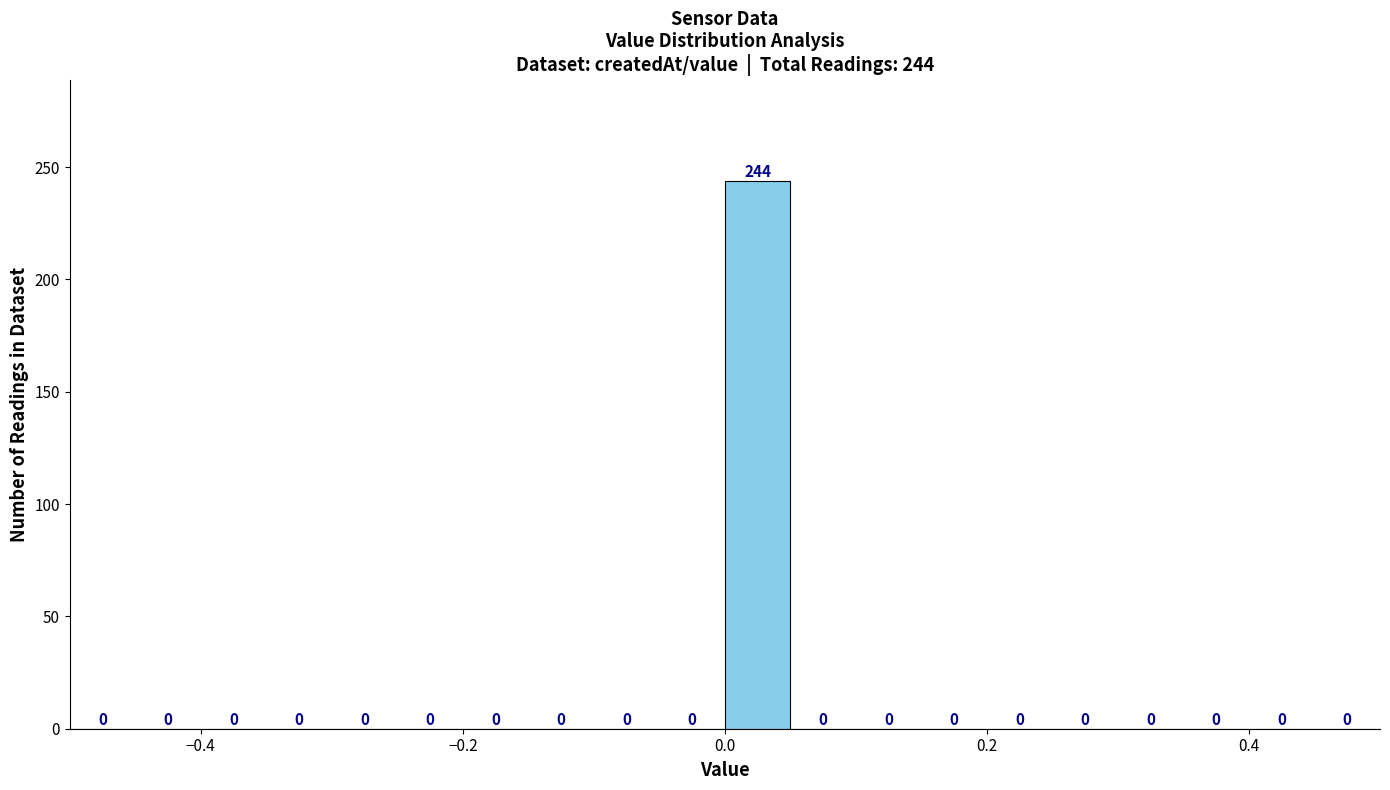

Read against the x-axis, roughly where is the centre of the tallest bar?

0.02